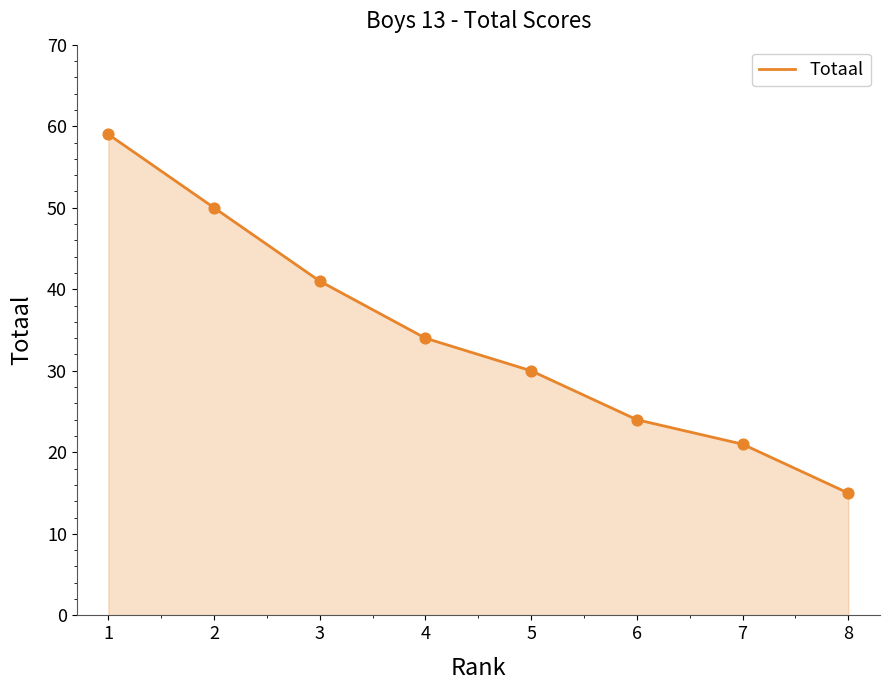

Between 1 and 3, which is larger?

1